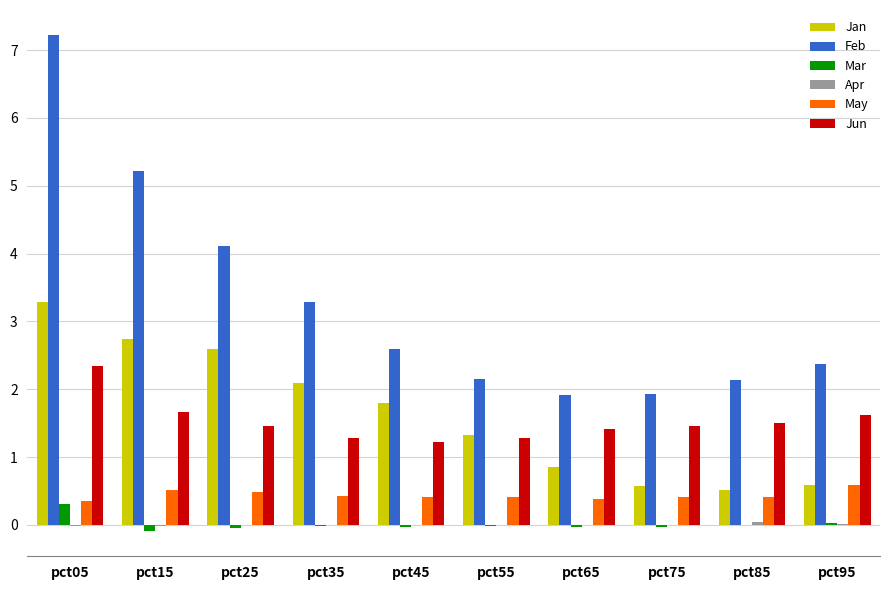

The value of Feb at pct45 is 2.6. True or false?

True